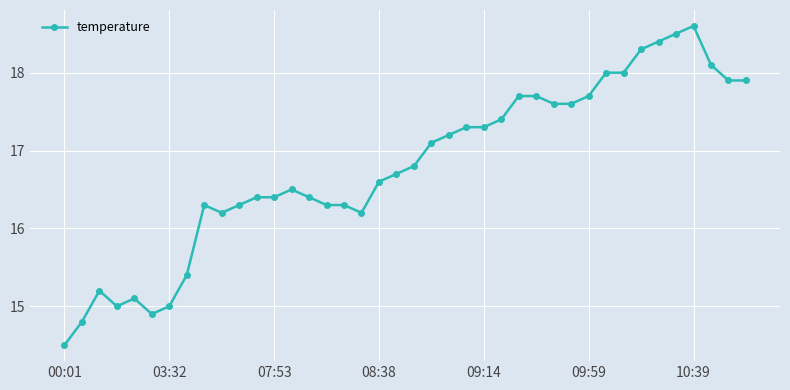

How many lines are shown in the chart?

1